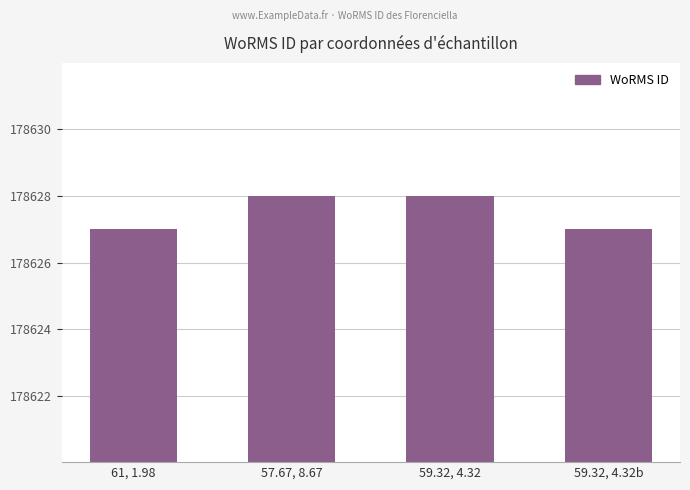

What is the maximum value shown in the chart?

178628